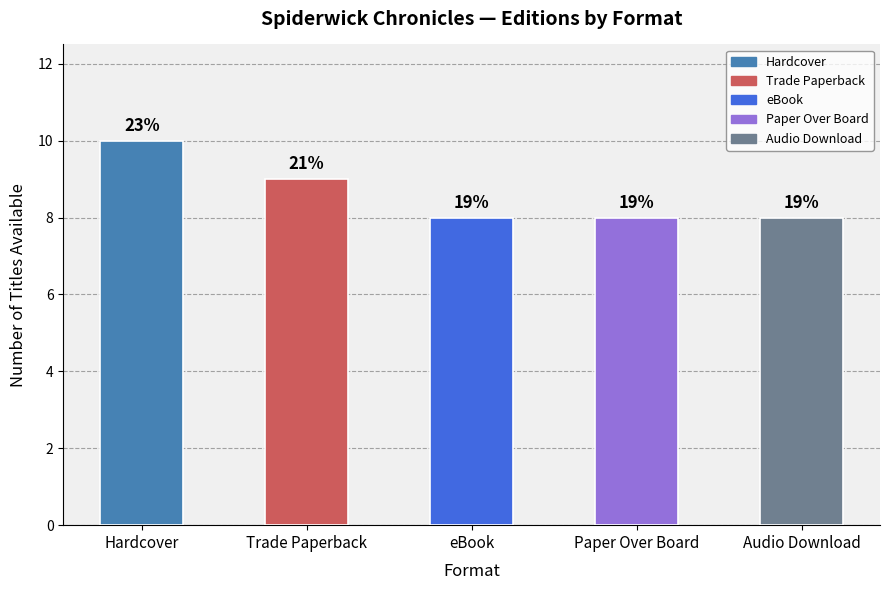

Are the bars horizontal?

No